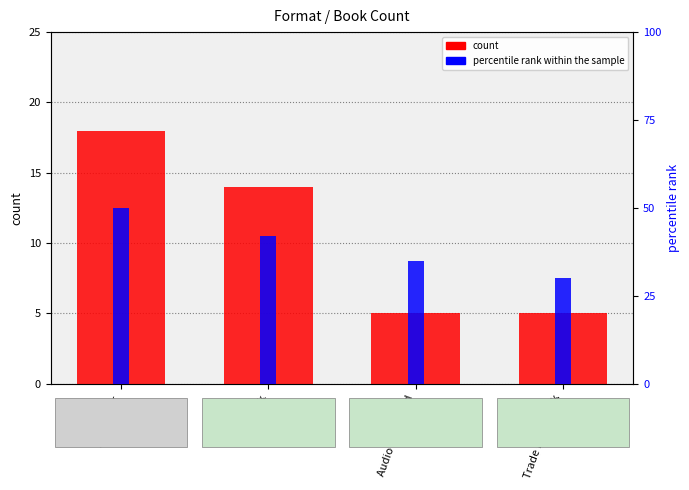

True or false: percentile rank within the sample has a value of 15 at Trade Paperback.

False